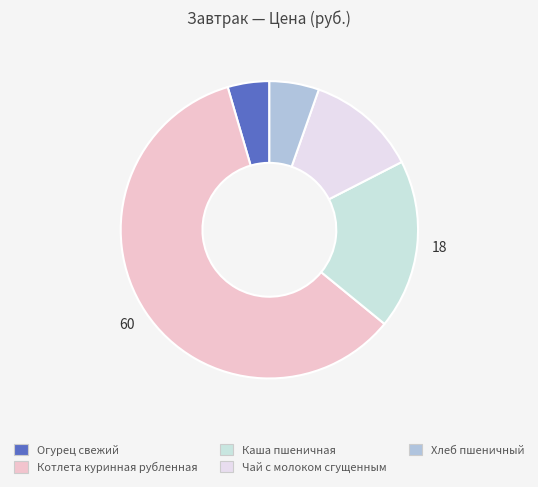

Is it true that Чай с молоком сгущенным is 26% of the pie?

False